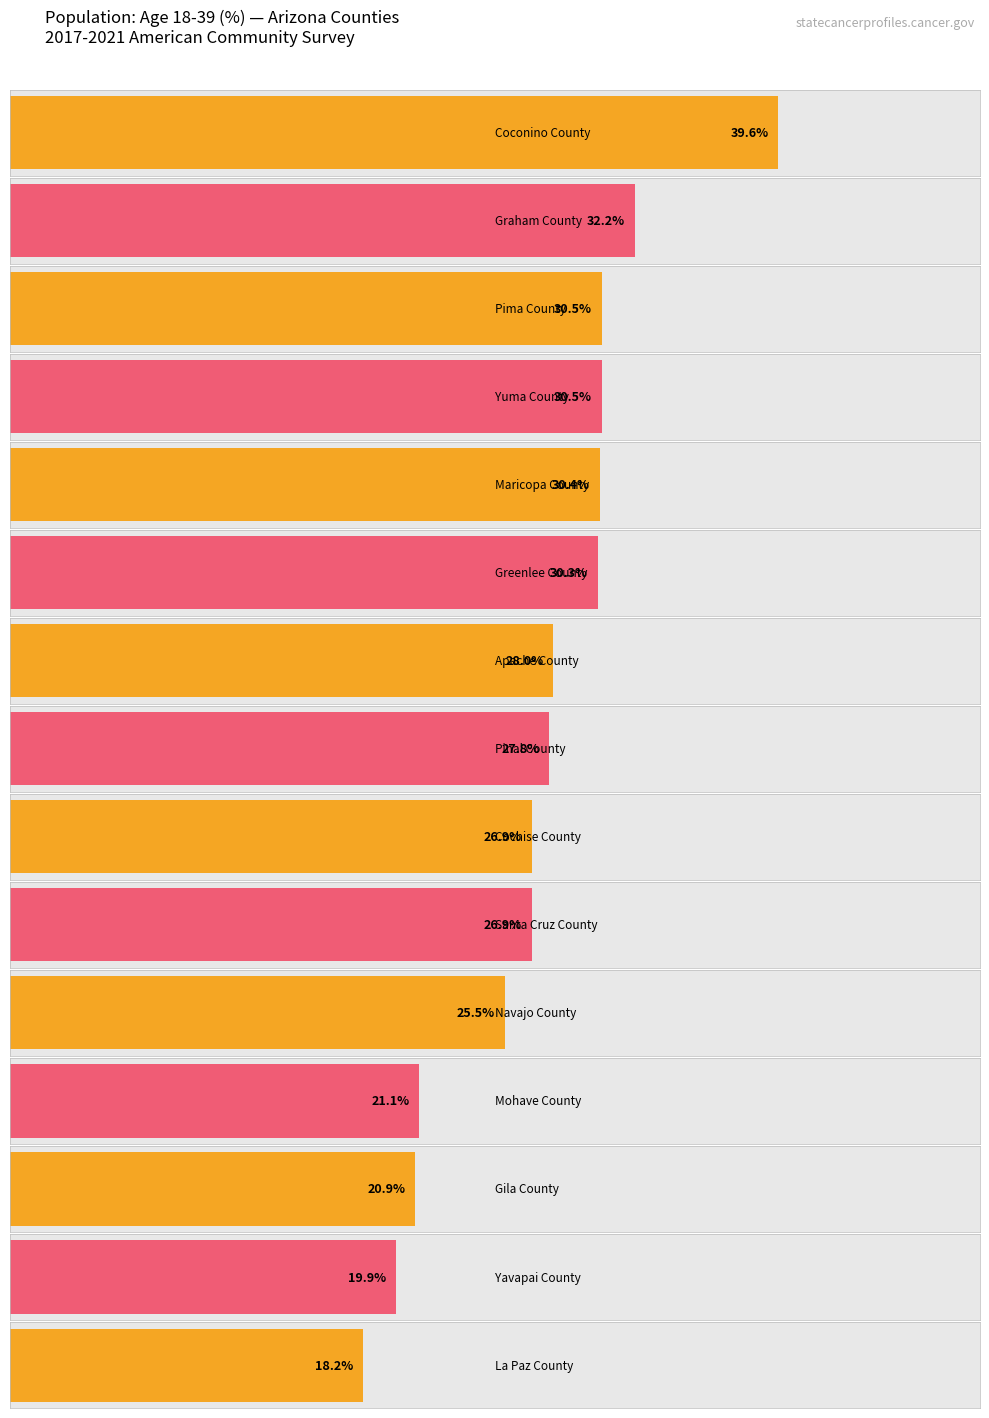

Approximately how many times larger is the value at Greenlee County compared to Gila County?

1.4